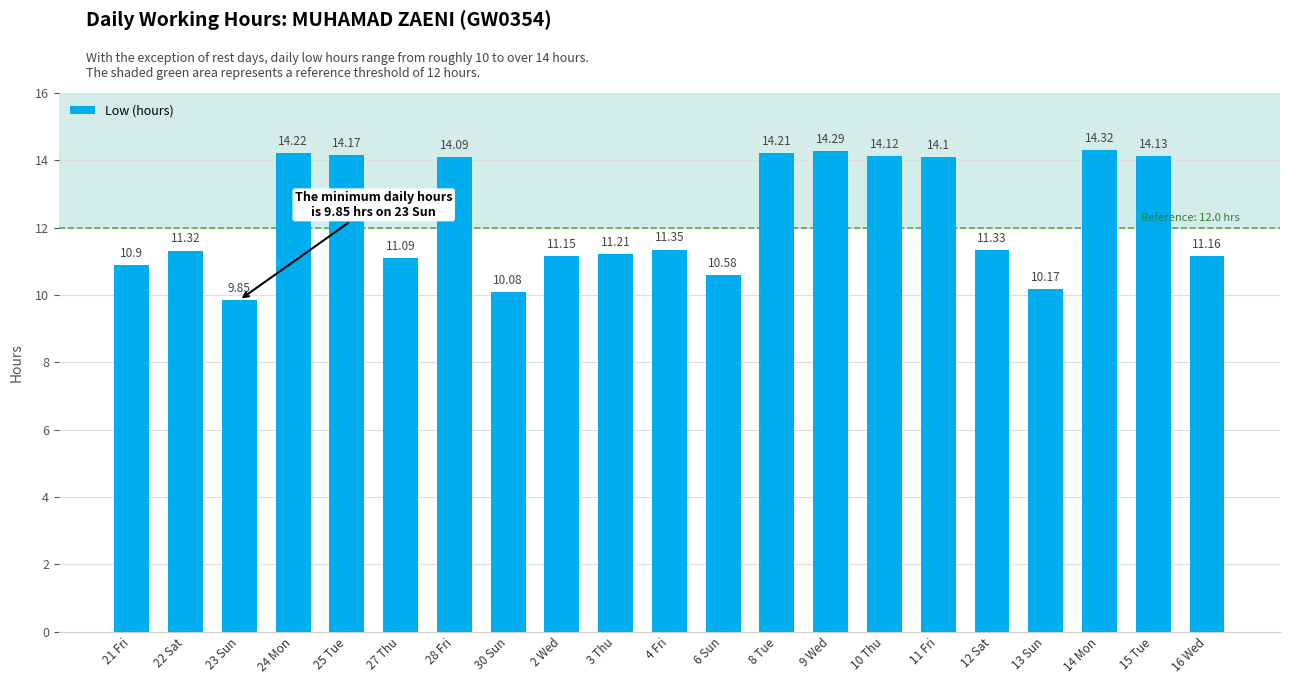

At which label is the value closest to 12?

4 Fri